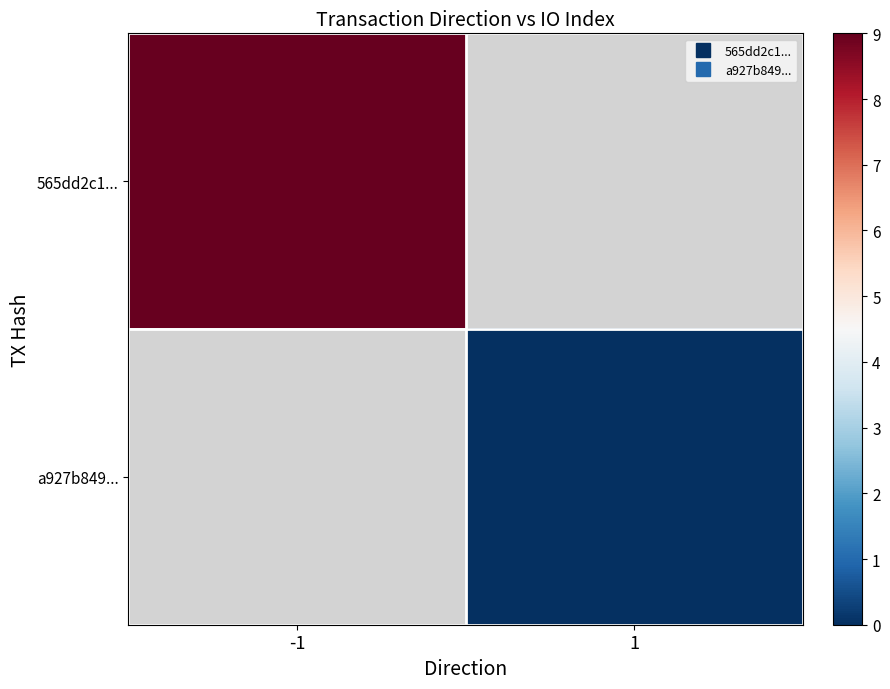

Which category has the highest value across all series?

-1